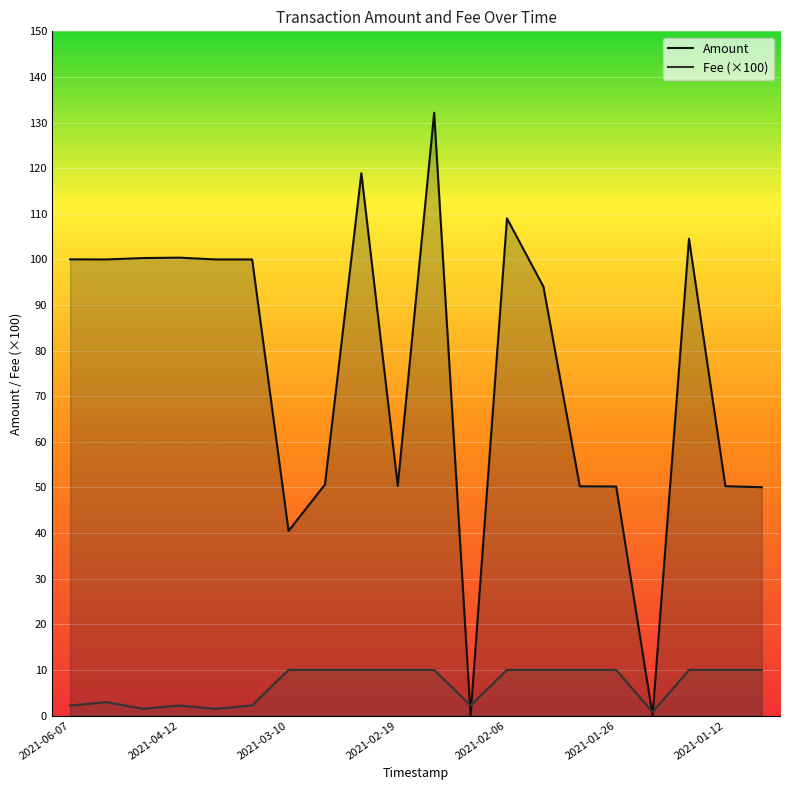

Which has a higher value, 2021-01-15 or 2021-06-07?

2021-01-15